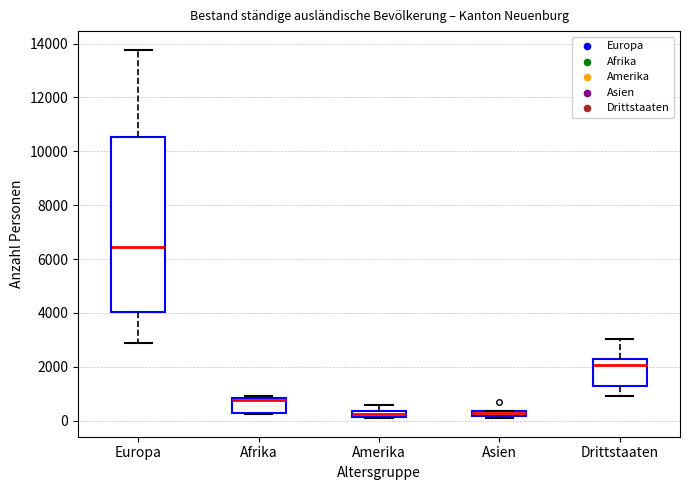

Which box is the tallest, from its lower edge to its upper edge?

Europa